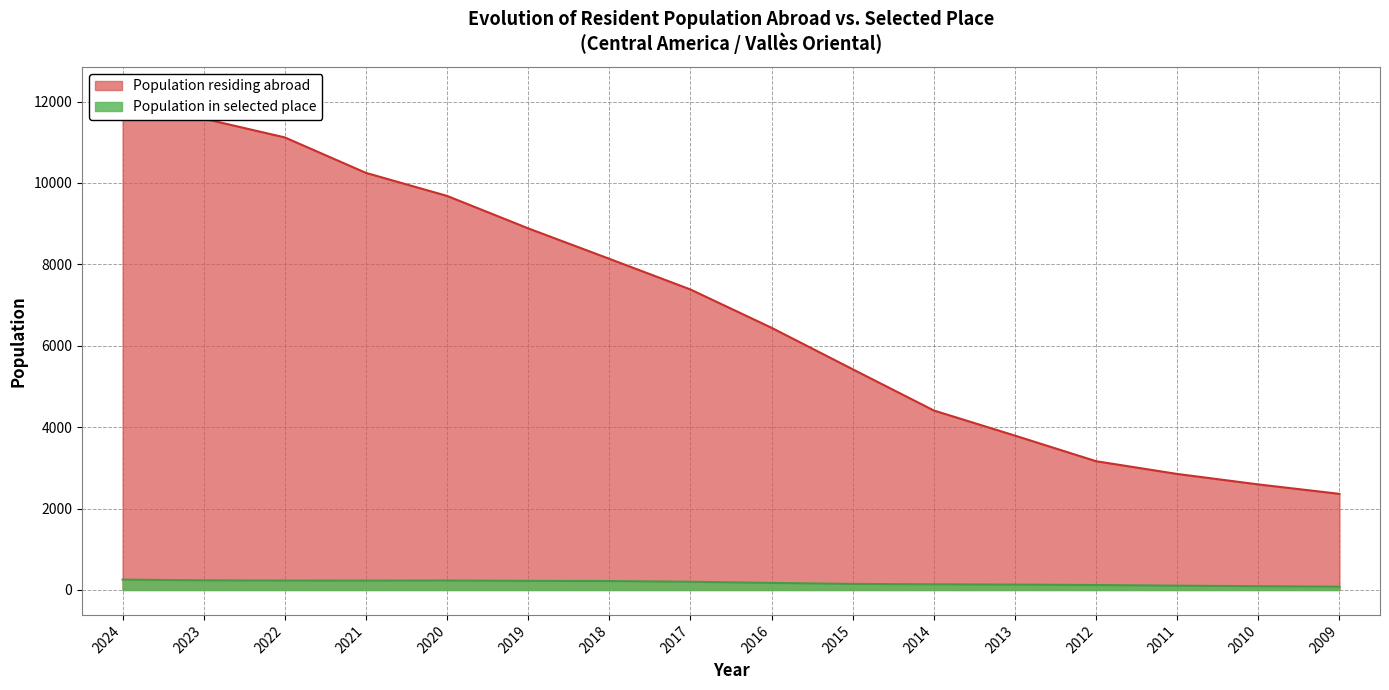

Between 2024 and 2014, which series saw the biggest shift?

Population residing abroad